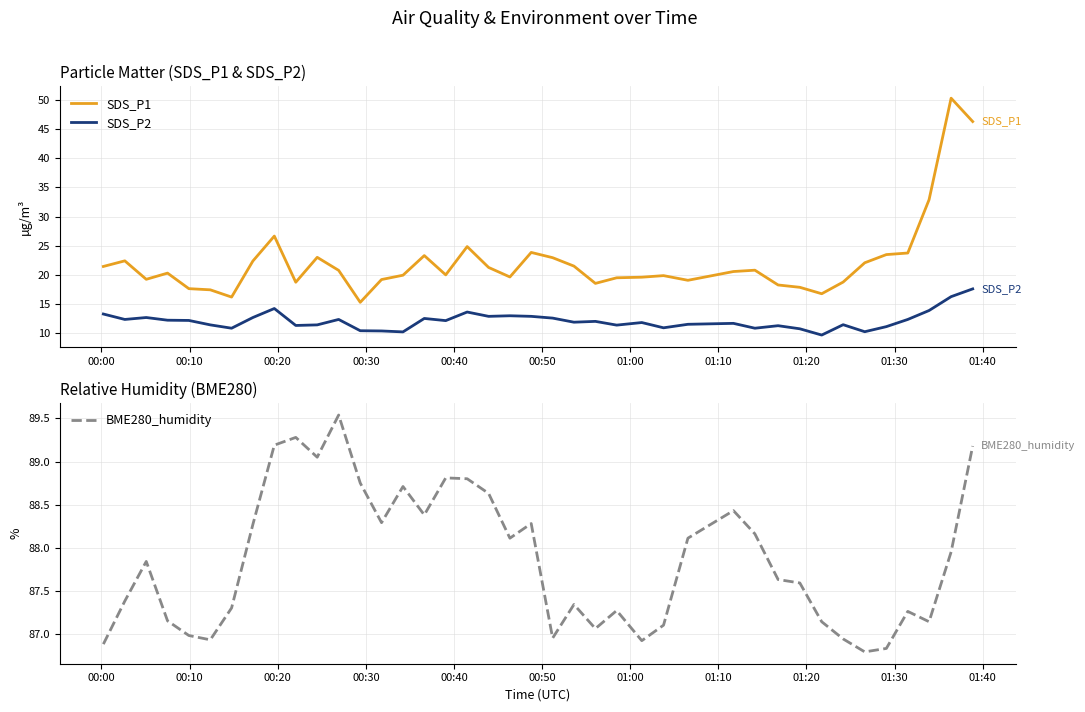

True or false: SDS_P2 and SDS_P1 cross at least once.

False